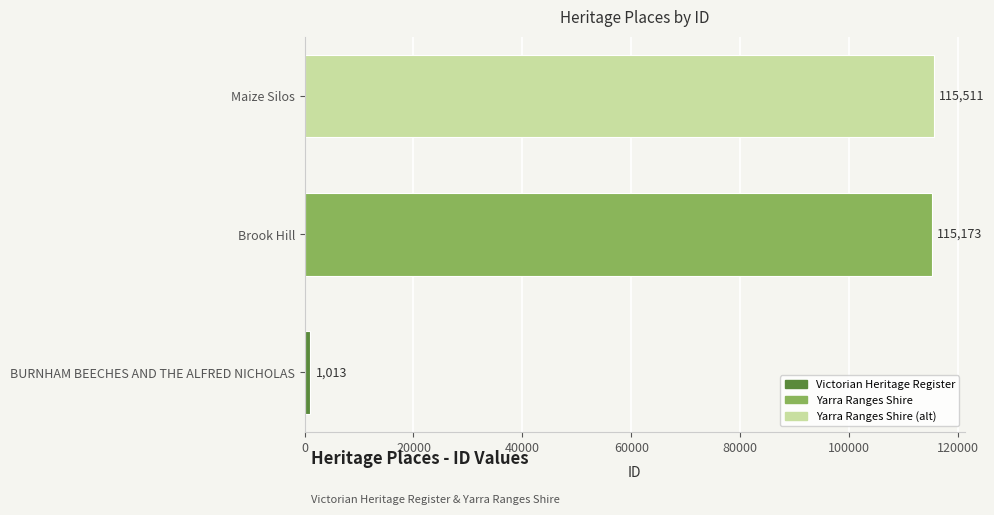

Reading bottom to top, transcribe all the data shown in this chart.

BURNHAM BEECHES AND THE ALFRED NICHOLAS=1013	Brook Hill=115173	Maize Silos=115511